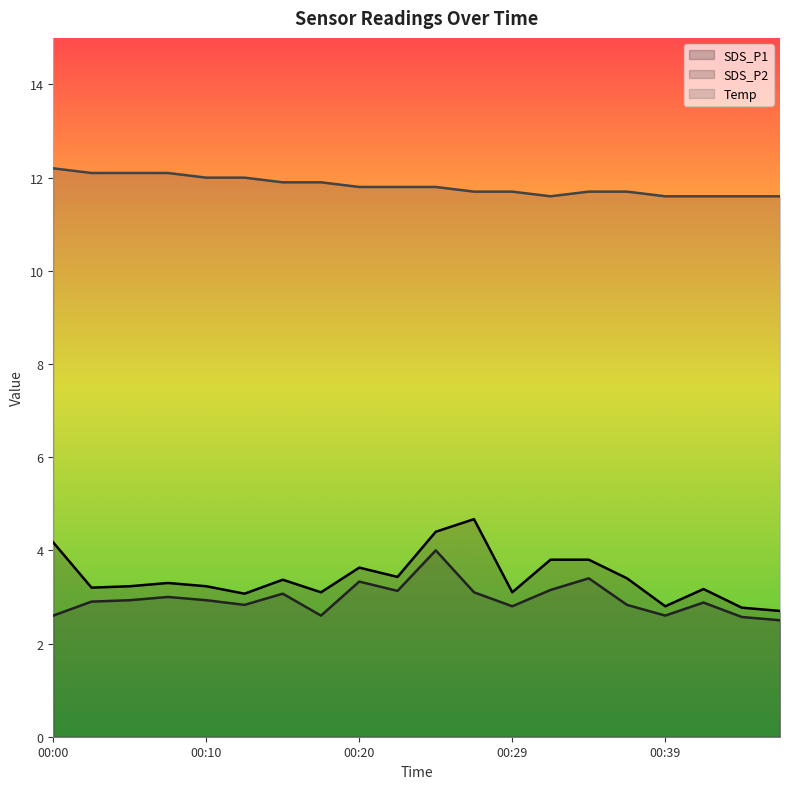

Rank the series at 00:32 from highest to lowest value.

Temp, SDS_P1, SDS_P2